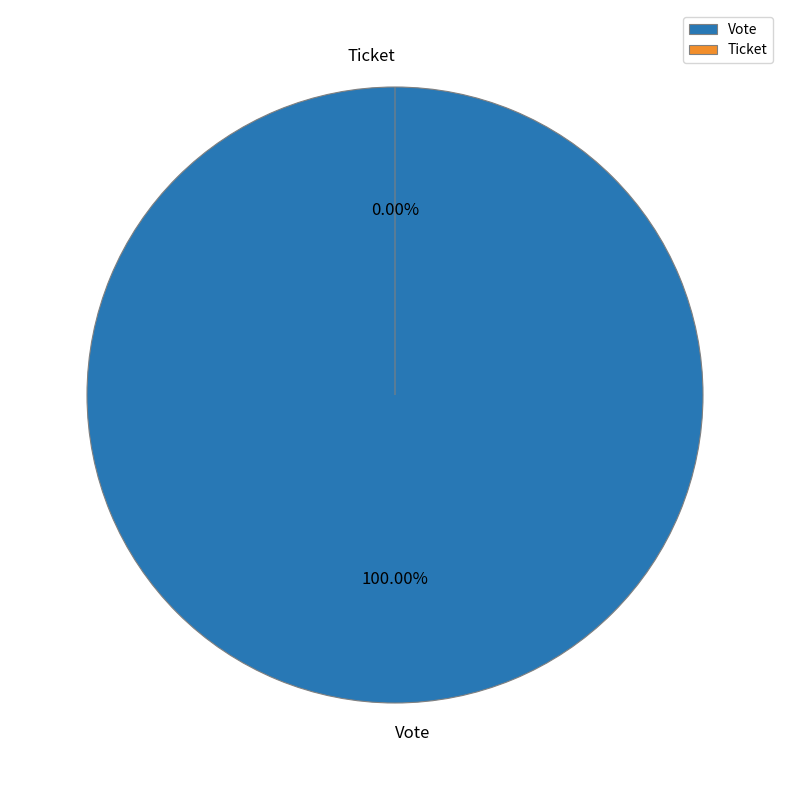

What percentage is NOT represented by Ticket?

100.0%